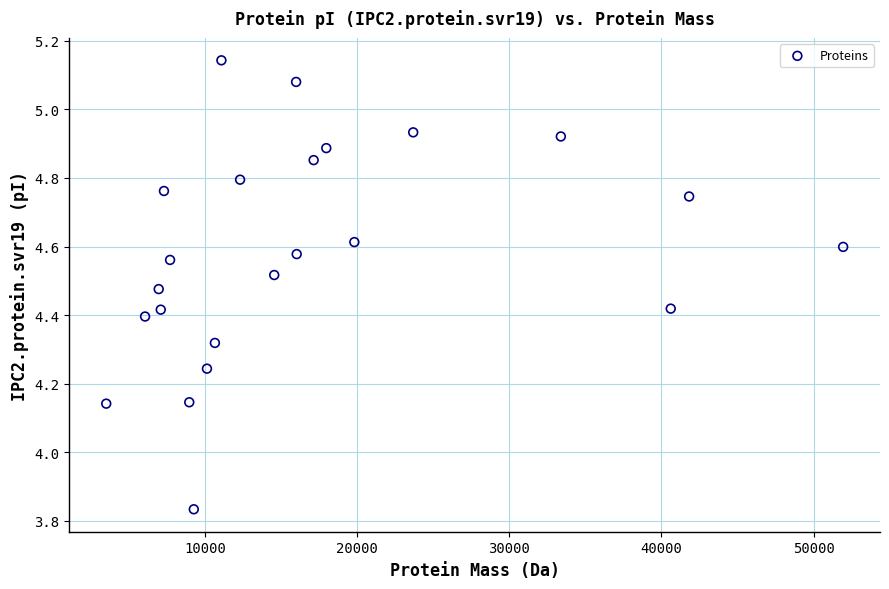

What is the range of X values (max minus min)?

48425.9